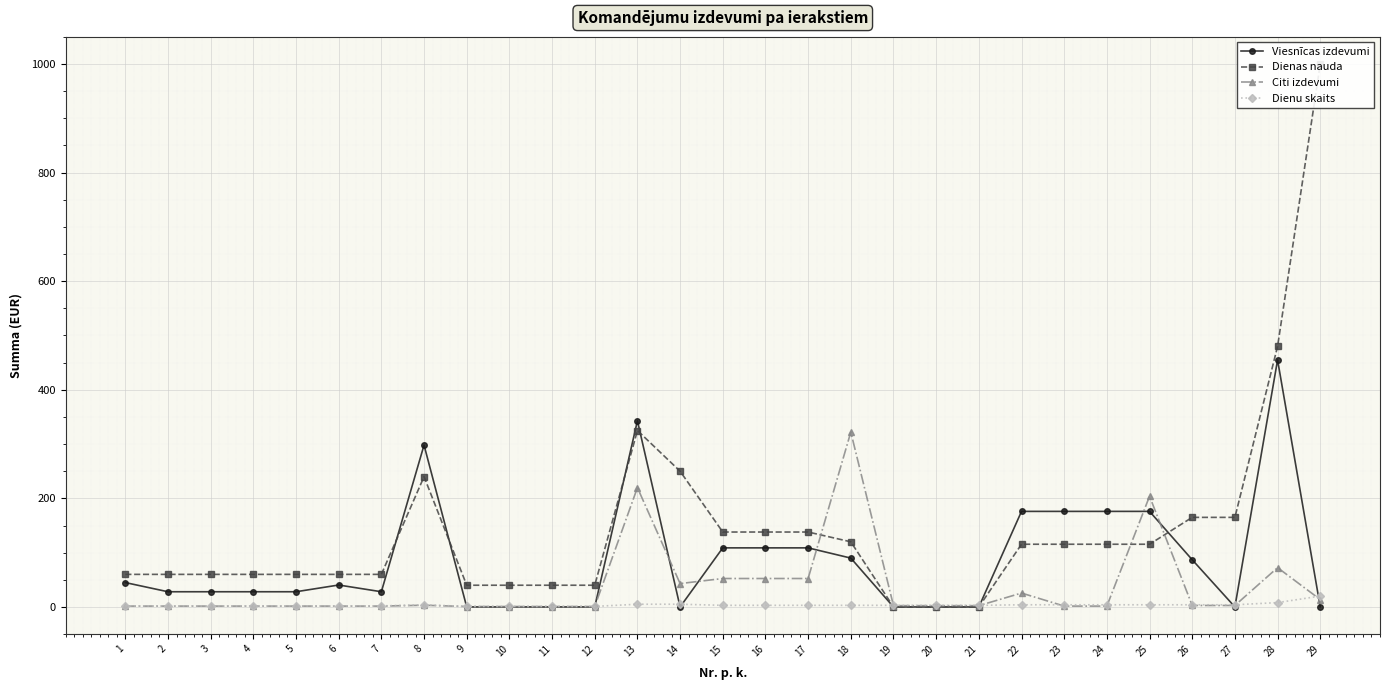

How many values in the Viesnīcas izdevumi series exceed 28?

14